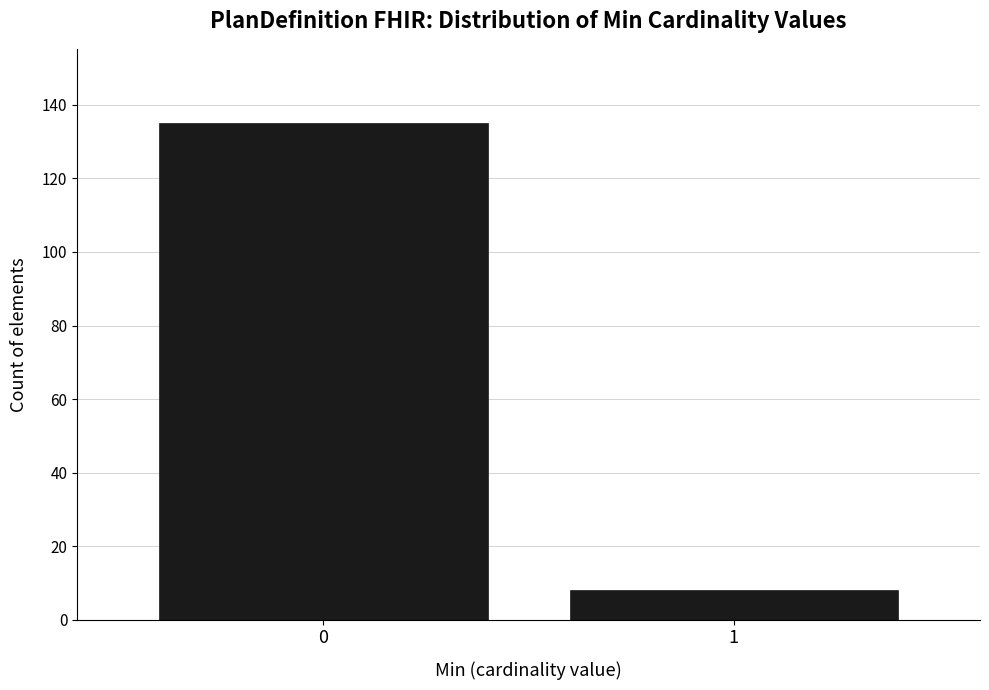

Reading right to left, list all the values displayed in this chart.

1=8	0=135